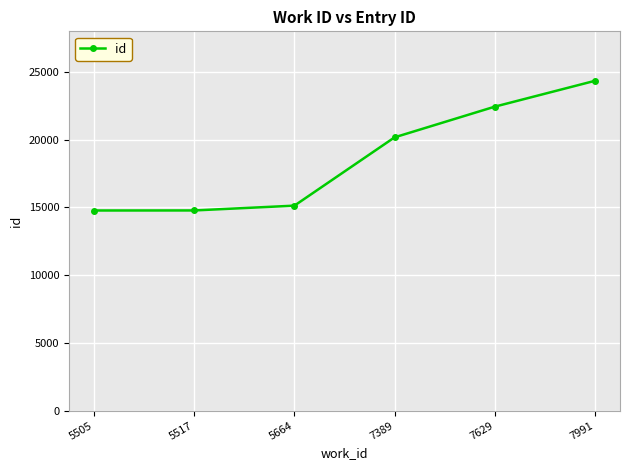

At which label is the value closest to 19556?

7389